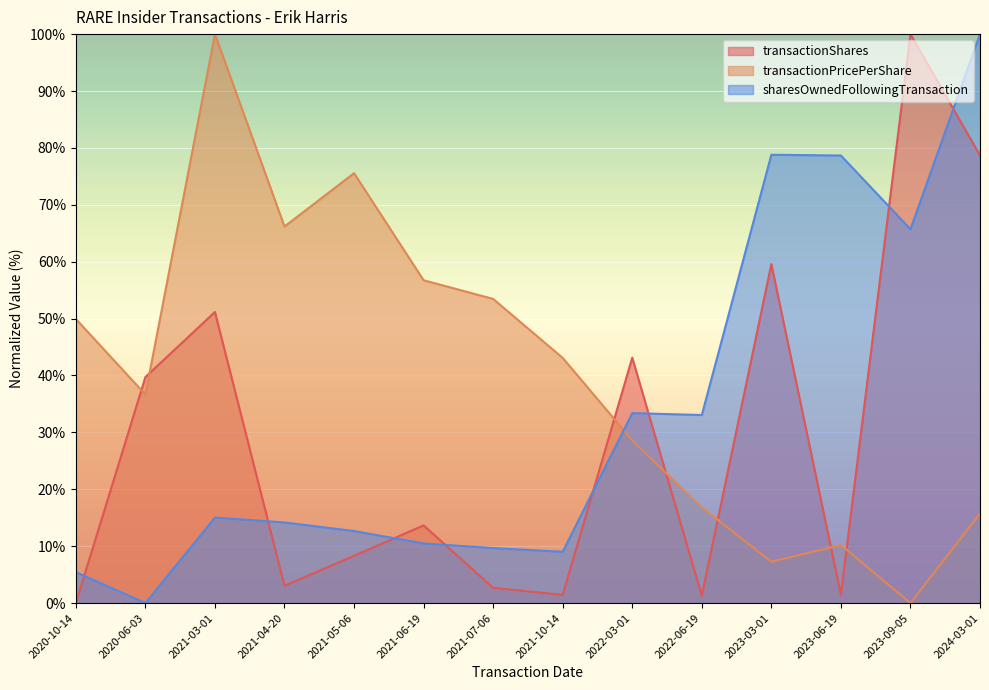

What is the approximate value of sharesOwnedFollowingTransaction at 2024-03-01?

100.0